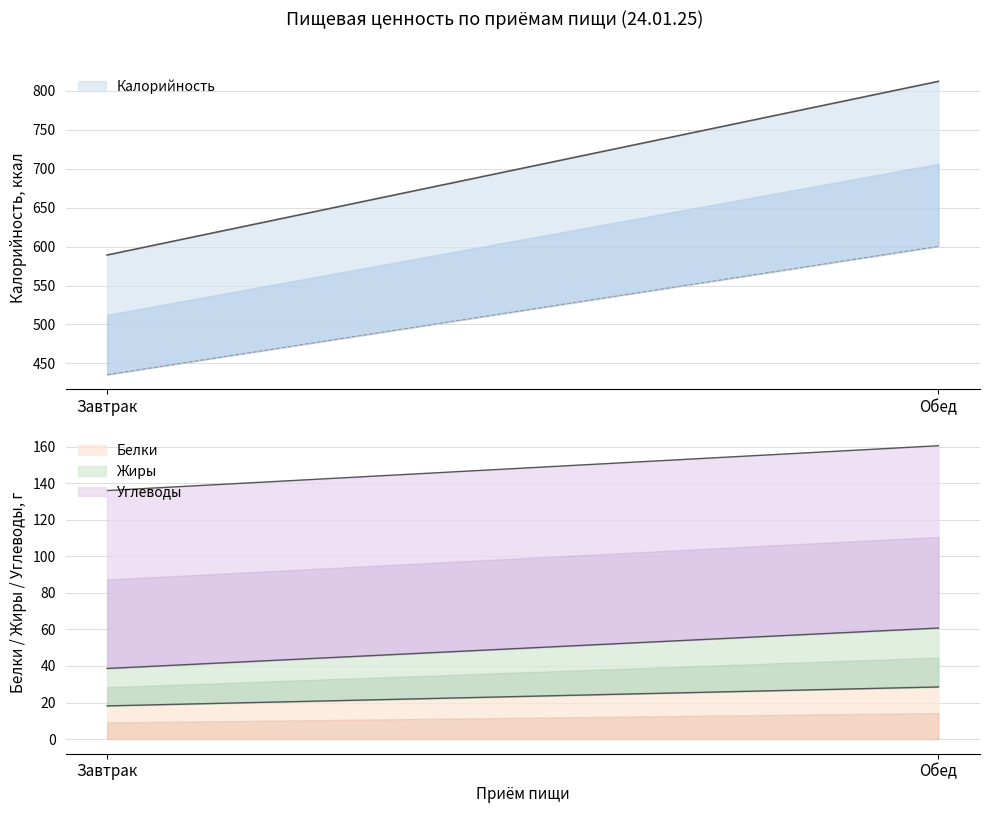

At which category is the sum across all series the highest?

Обед